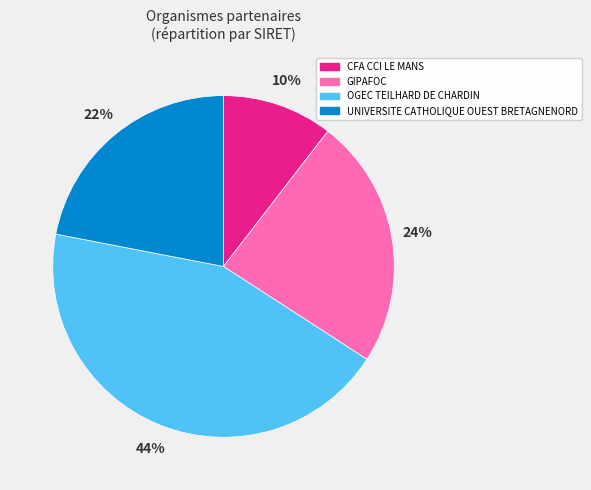

What is the largest slice in the pie chart?

OGEC TEILHARD DE CHARDIN